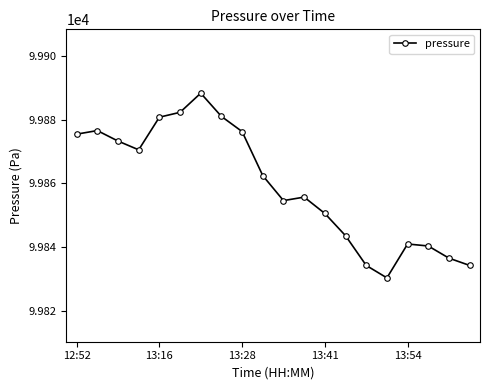

What is the average value?

99859.4